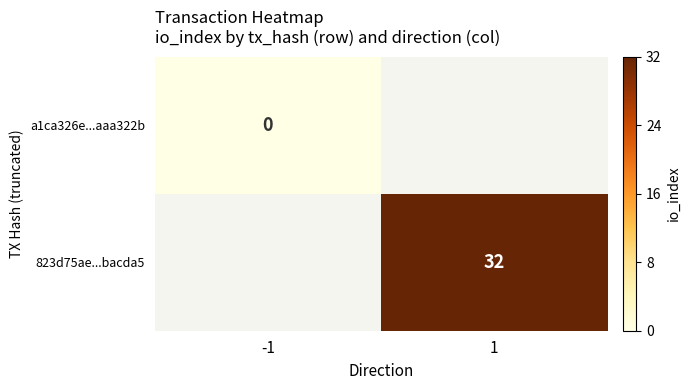

List the series in order of their peak value, lowest first.

a1ca326e...aaa322b, 823d75ae...bacda5